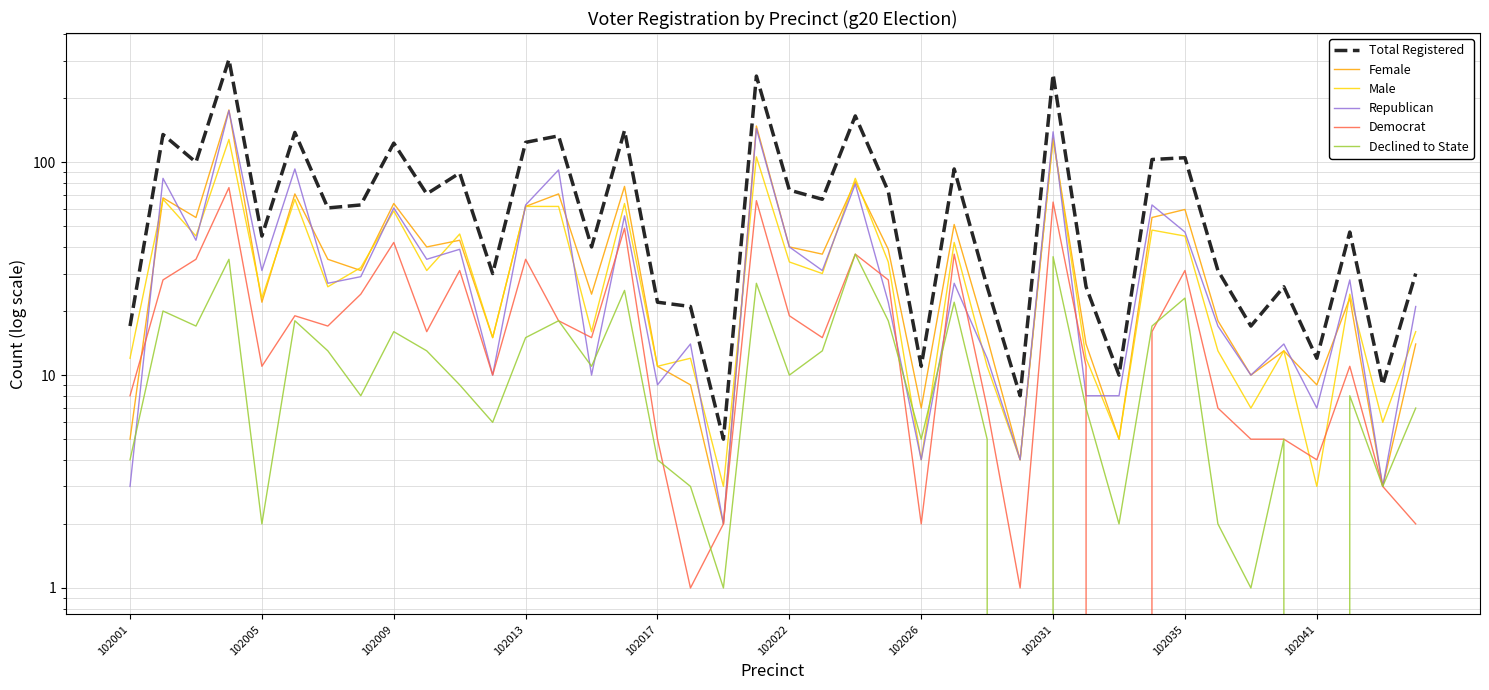

Is the value of Democrat at 34 greater than the value of Total Registered at 26?

No